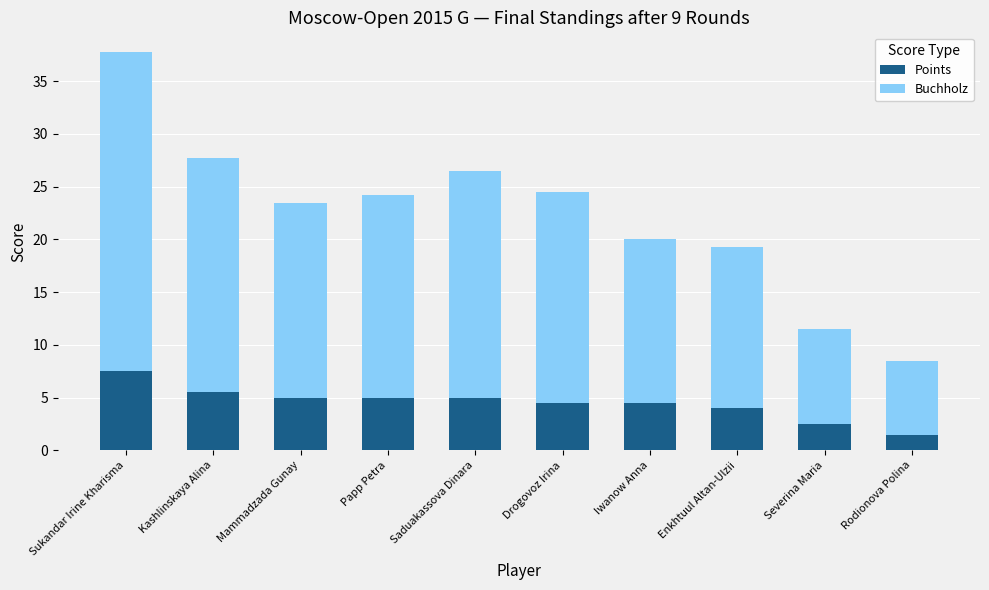

Which category has the lowest value in the Points series?

Rodionova Polina